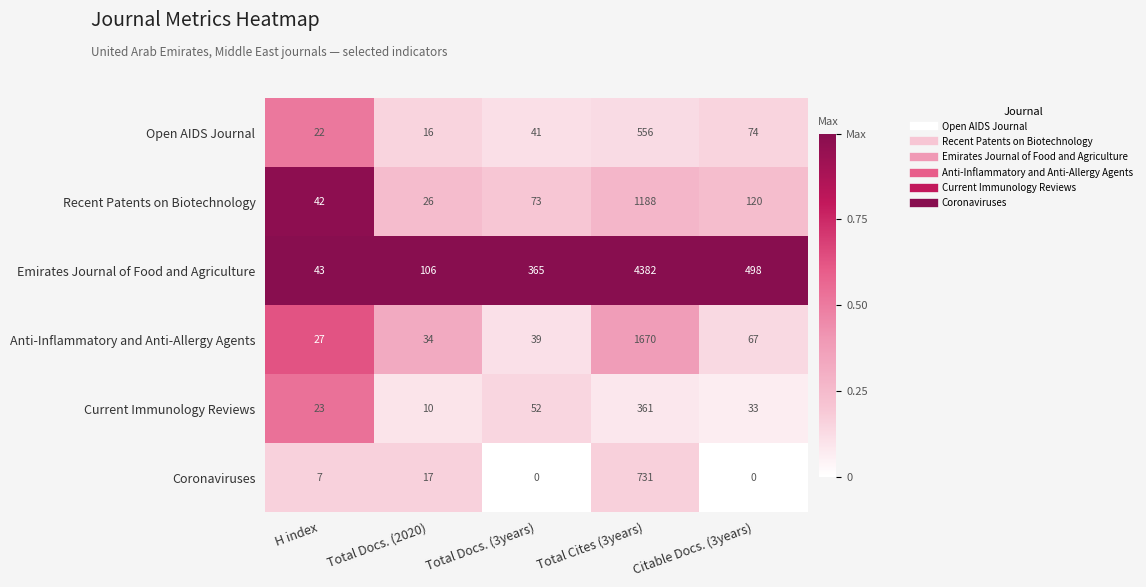

Reading right to left, list all the values displayed in this chart.

Open AIDS Journal: Citable Docs. (3years)=74	Total Cites (3years)=556	Total Docs. (3years)=41	Total Docs. (2020)=16	H index=22
Recent Patents on Biotechnology: Citable Docs. (3years)=120	Total Cites (3years)=1188	Total Docs. (3years)=73	Total Docs. (2020)=26	H index=42
Emirates Journal of Food and Agriculture: Citable Docs. (3years)=498	Total Cites (3years)=4382	Total Docs. (3years)=365	Total Docs. (2020)=106	H index=43
Anti-Inflammatory and Anti-Allergy Agents: Citable Docs. (3years)=67	Total Cites (3years)=1670	Total Docs. (3years)=39	Total Docs. (2020)=34	H index=27
Current Immunology Reviews: Citable Docs. (3years)=33	Total Cites (3years)=361	Total Docs. (3years)=52	Total Docs. (2020)=10	H index=23
Coronaviruses: Citable Docs. (3years)=0	Total Cites (3years)=731	Total Docs. (3years)=0	Total Docs. (2020)=17	H index=7